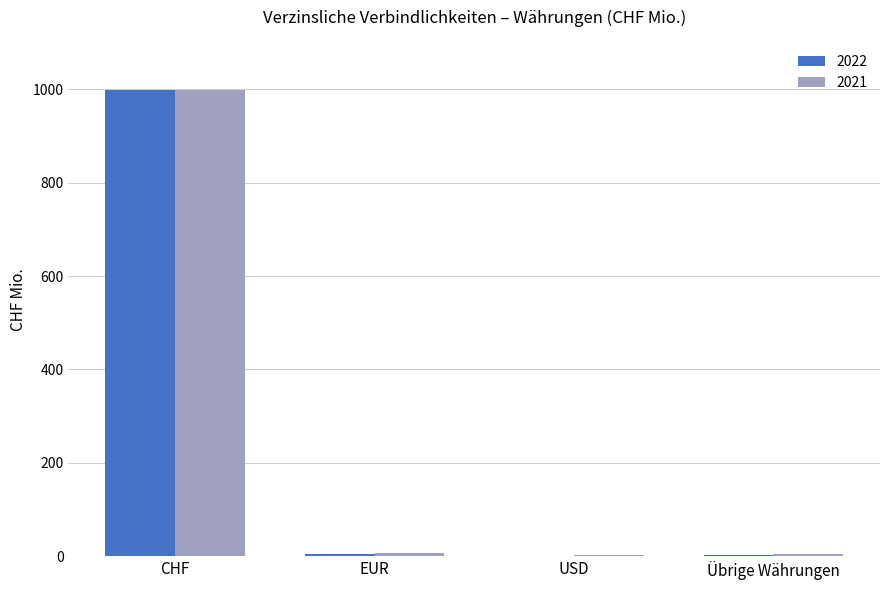

The 2022 series shows 998.3 at CHF. True or false?

True